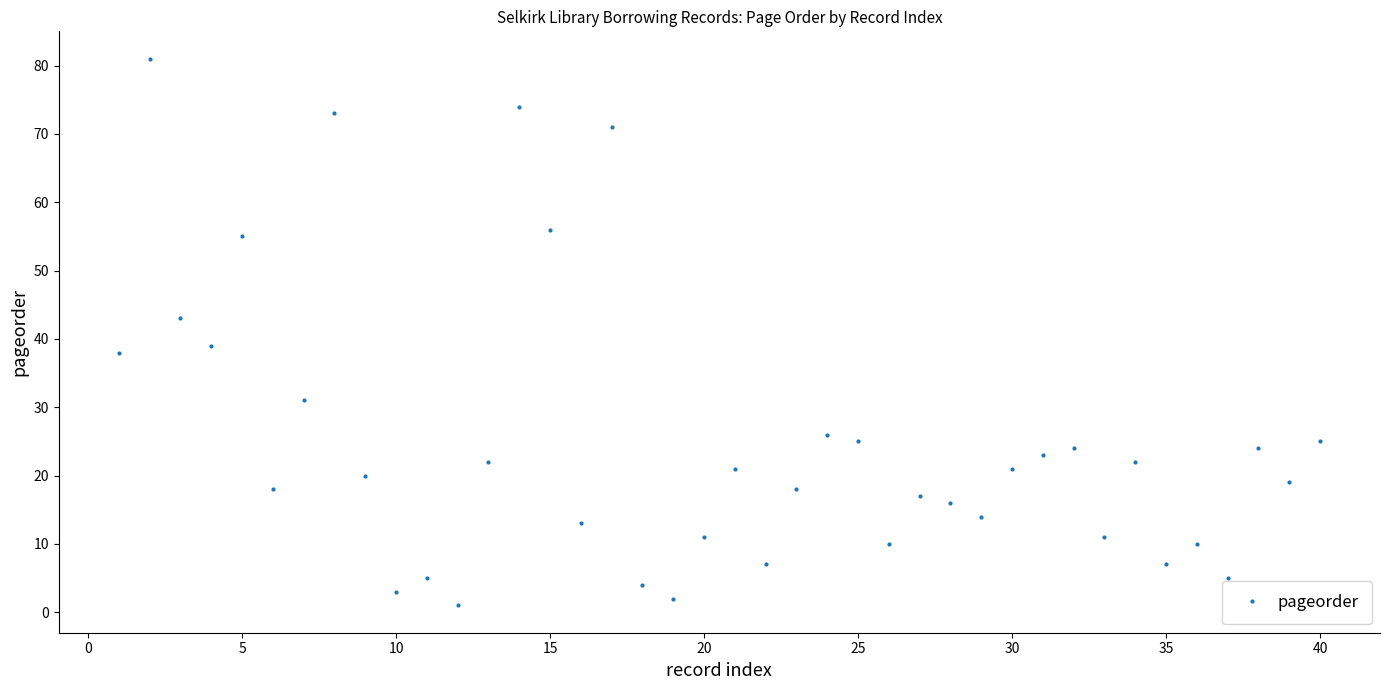

How many interior local valleys (lower than both neighbors) does the data have?

13